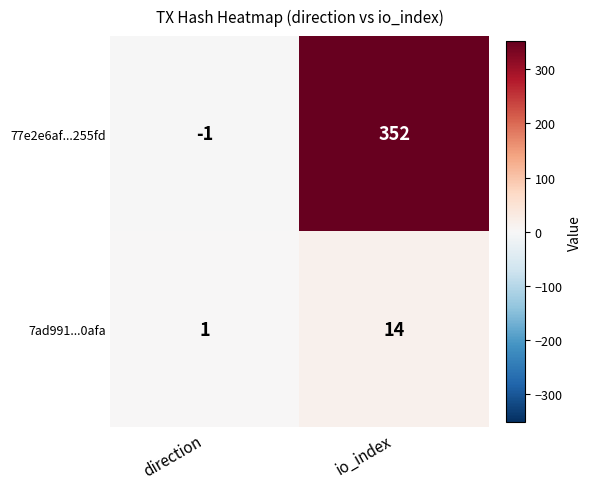

How many positive values does the 77e2e6af...255fd series have?

1